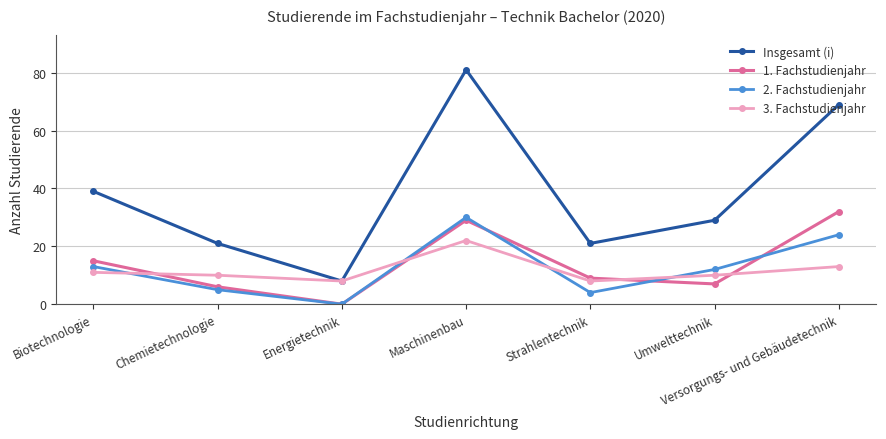

What is the value of the Insgesamt (i) point at the 6th from the left?

29